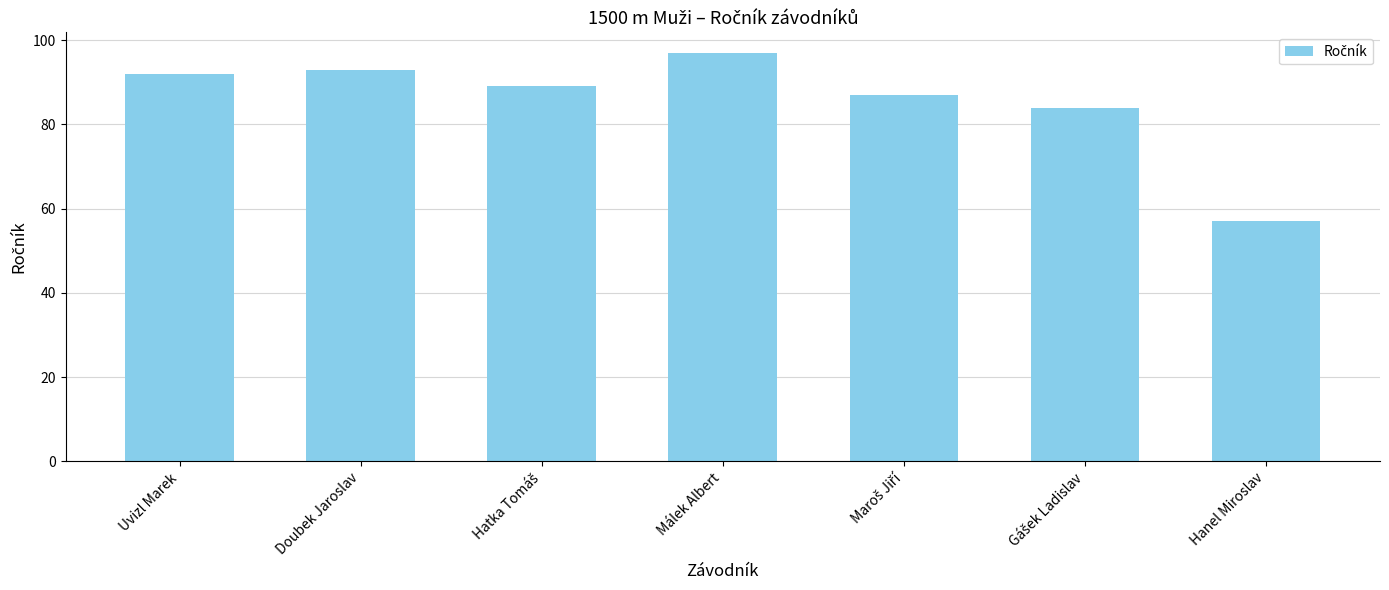

What is the average value?

86